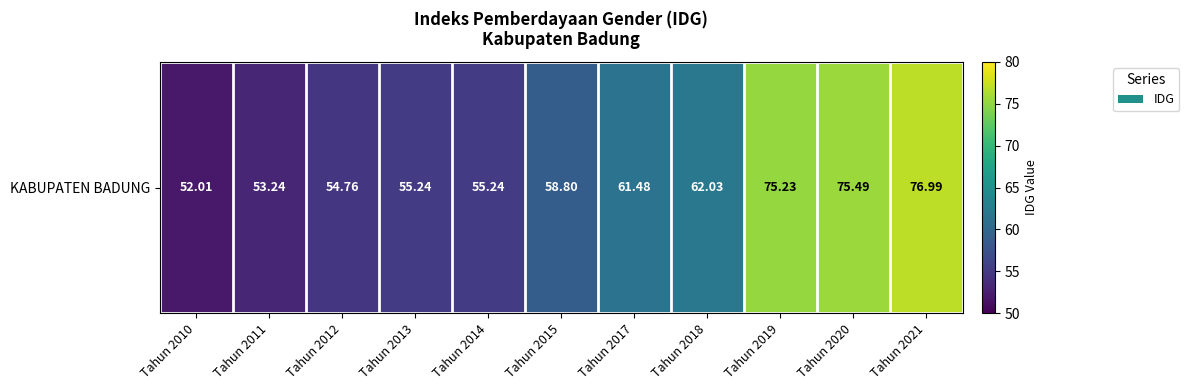

Between Tahun 2019 and Tahun 2020, which is larger?

Tahun 2020